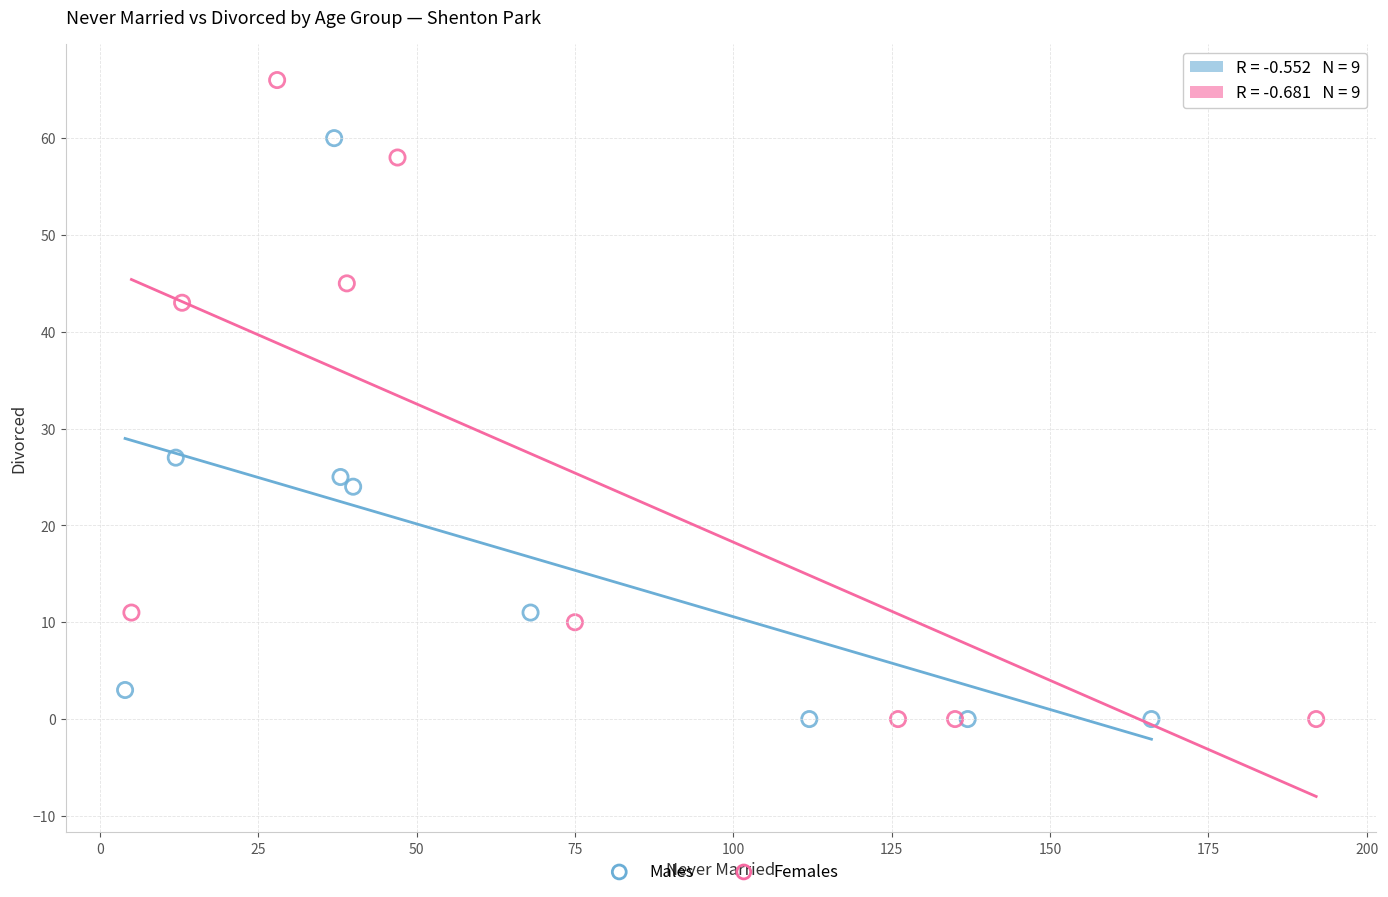

Which series has the widest spread of Y values?

Females